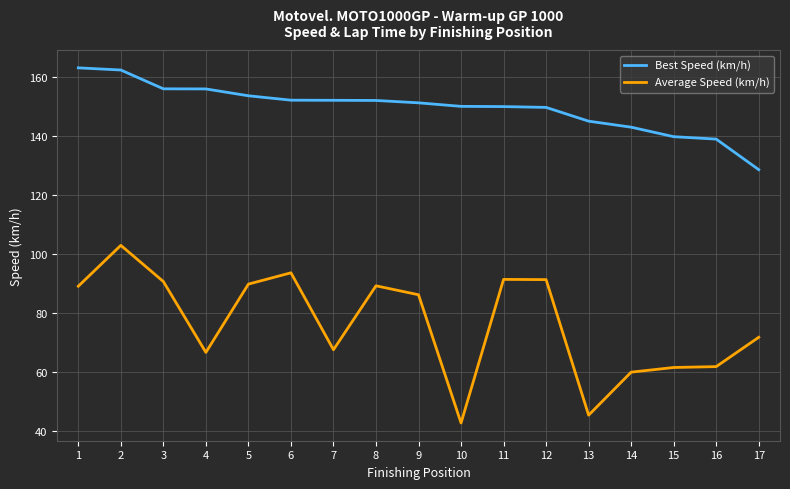

True or false: Average Speed (km/h) and Best Speed (km/h) intersect in this chart.

False